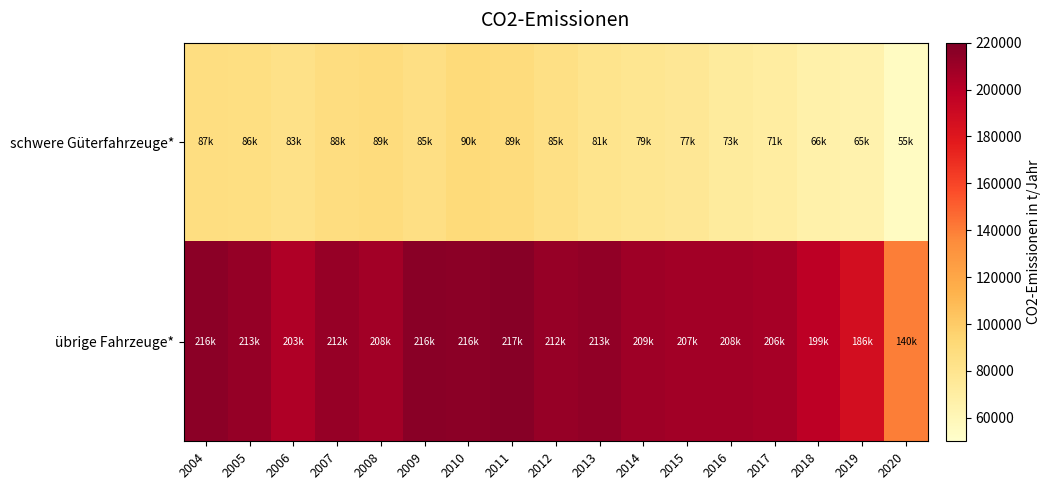

Reading right to left, list all the values displayed in this chart.

schwere Güterfahrzeuge*: 2020=55198.4	2019=64635.2	2018=66379.3	2017=70835.5	2016=72811.1	2015=76983.8	2014=78830.1	2013=81127.0	2012=85171.4	2011=89125.1	2010=89917.8	2009=85299.9	2008=88962.4	2007=87570.8	2006=83369.6	2005=86134.1	2004=86524.4
übrige Fahrzeuge*: 2020=140259.1	2019=186442.5	2018=198680.7	2017=206268.4	2016=207923.3	2015=207415.0	2014=208967.3	2013=213405.2	2012=211921.2	2011=217278.4	2010=215749.8	2009=216471.2	2008=207706.9	2007=211507.0	2006=202941.0	2005=212611.8	2004=215987.8